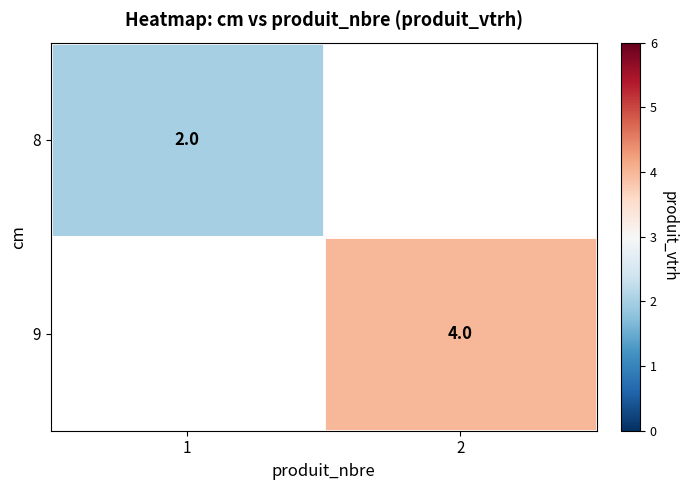

Is it true that 9 equals 5.8 at 2?

False